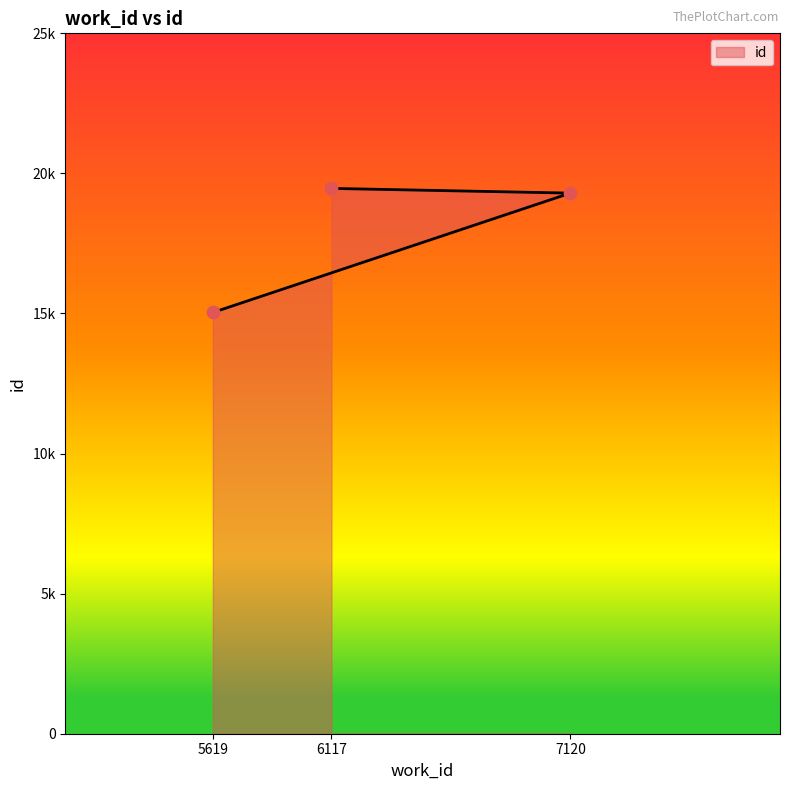

Approximately how many times larger is the value at 7120 compared to 6117?

1.0